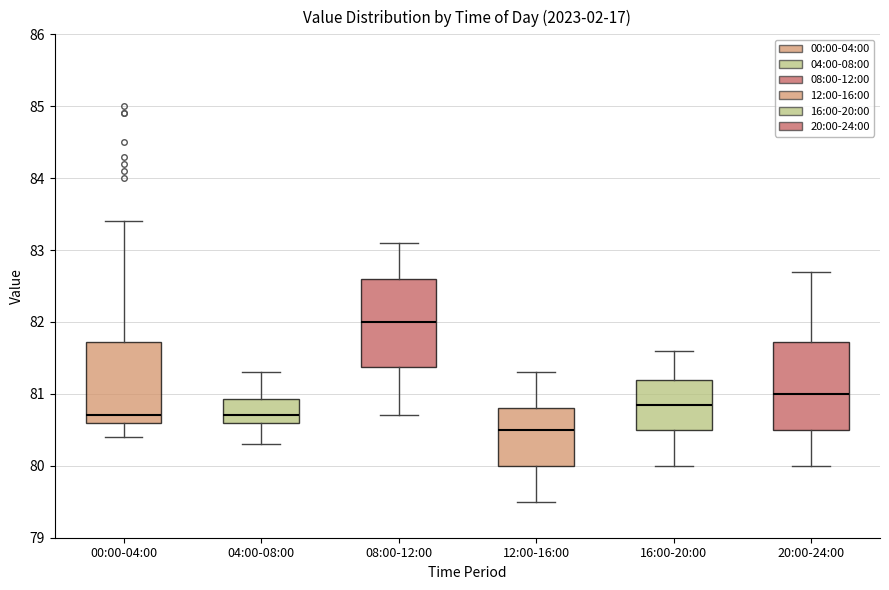

Which box has the highest median line?

08:00-12:00